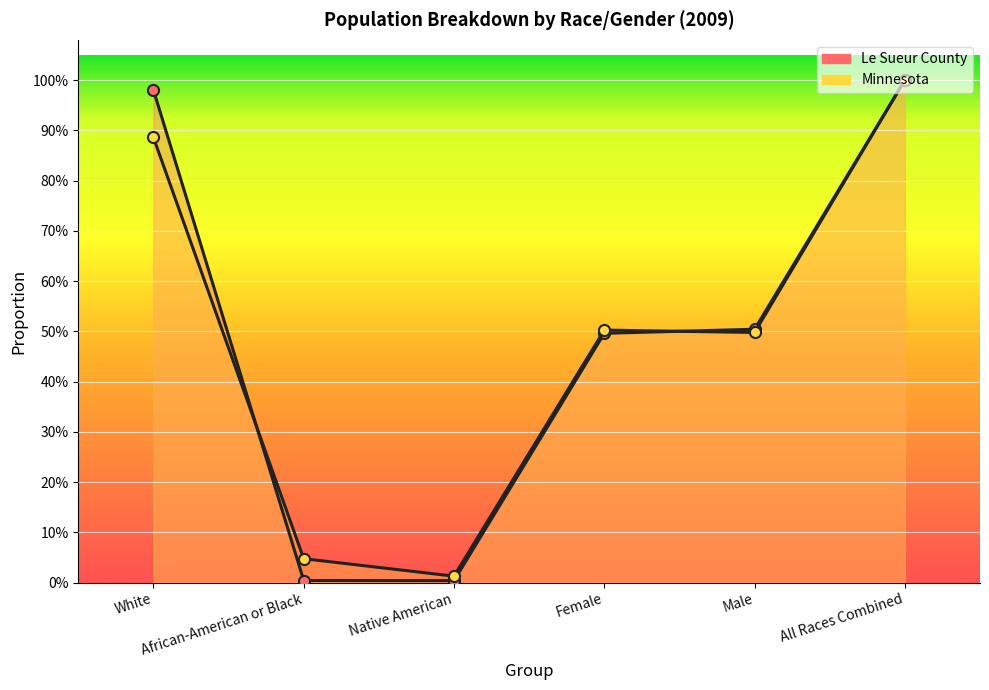

Between All Races Combined and Female, which is larger?

All Races Combined